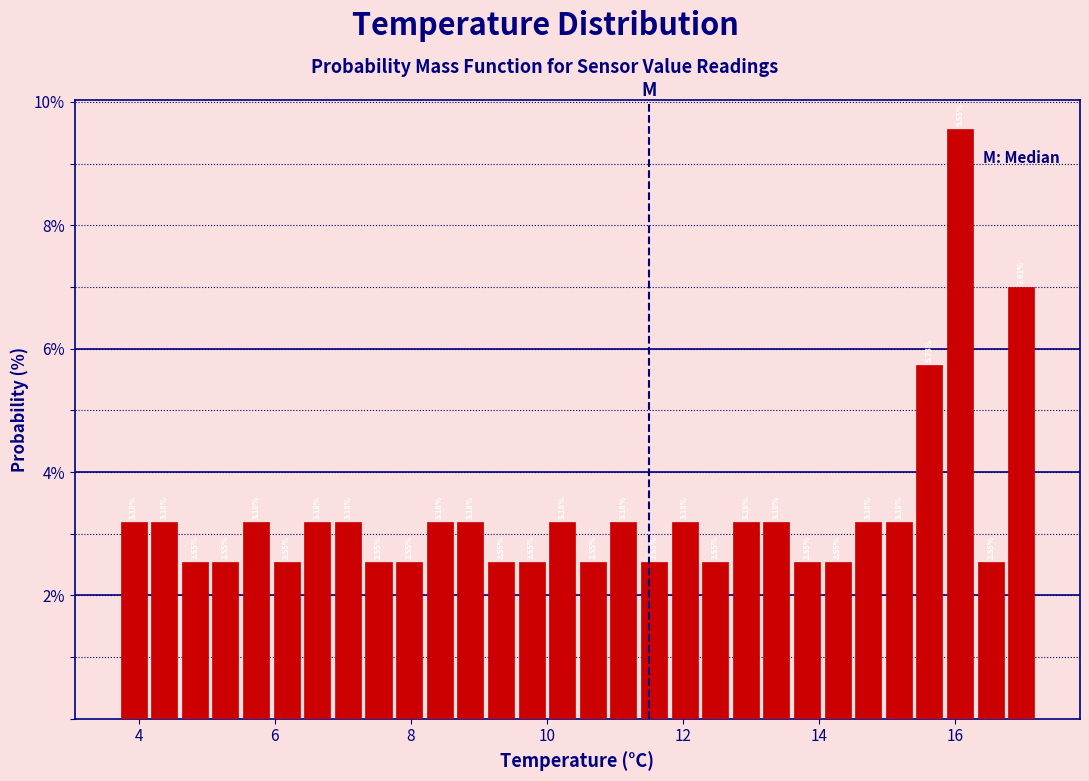

Read against the x-axis, roughly where is the centre of the tallest bar?

16.0